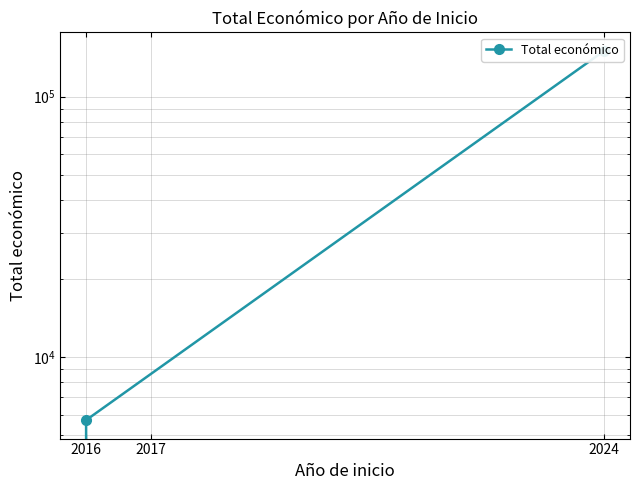

Does the chart have visible grid lines?

Yes